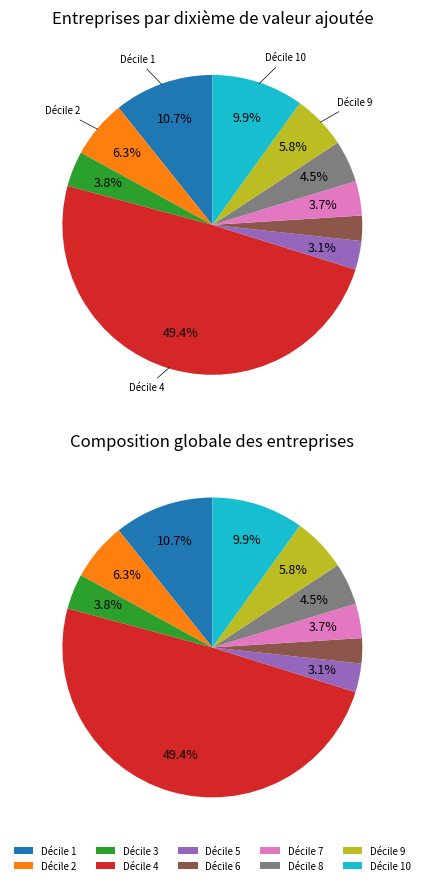

Rank the categories by value from lowest to highest.

6, 5, 7, 3, 8, 9, 2, 10, 1, 4